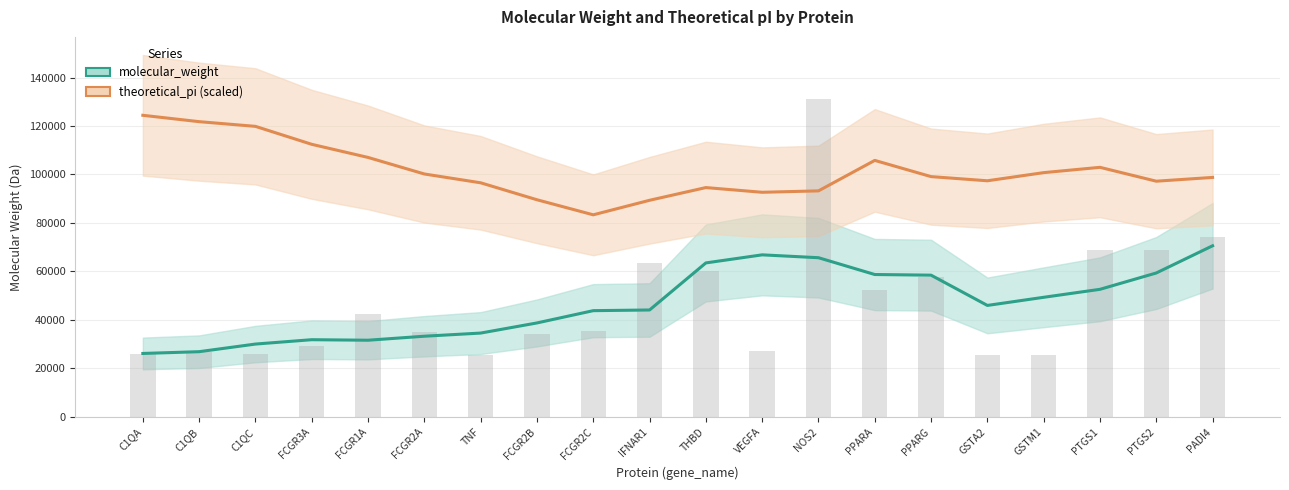

Which series has the widest spread of values?

molecular_weight